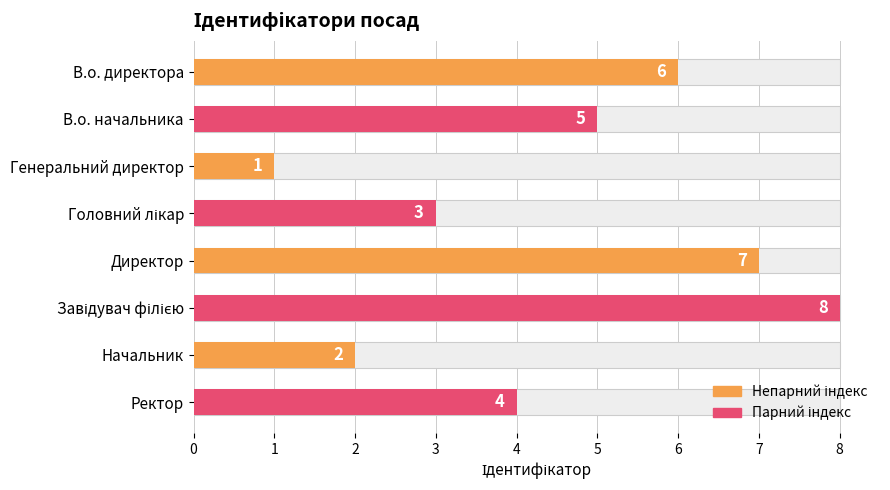

Are the bars horizontal?

Yes